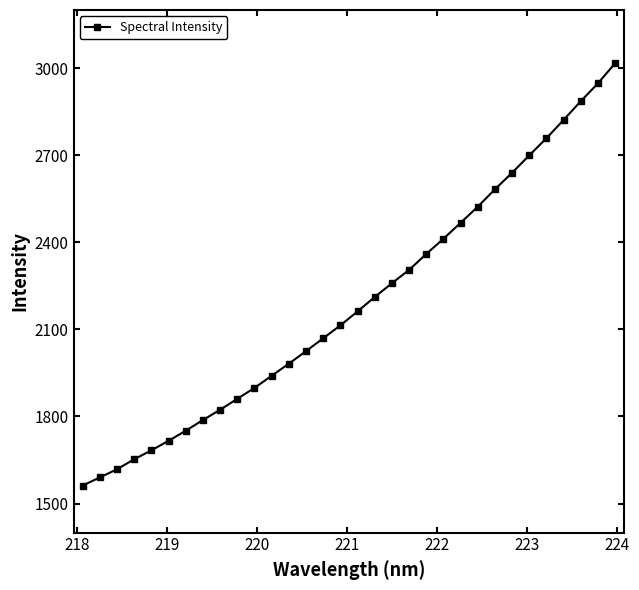

What is the value of the 16th point from the left?

2113.7